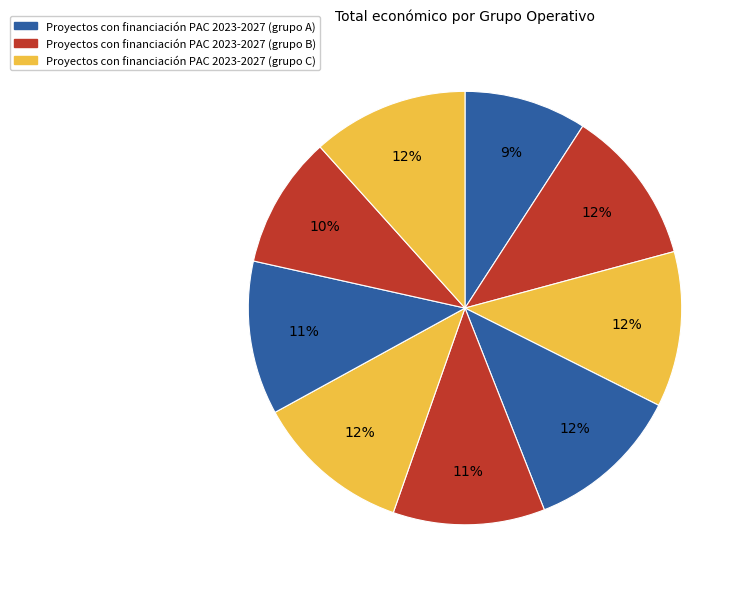

How many segments does this pie chart have?

9